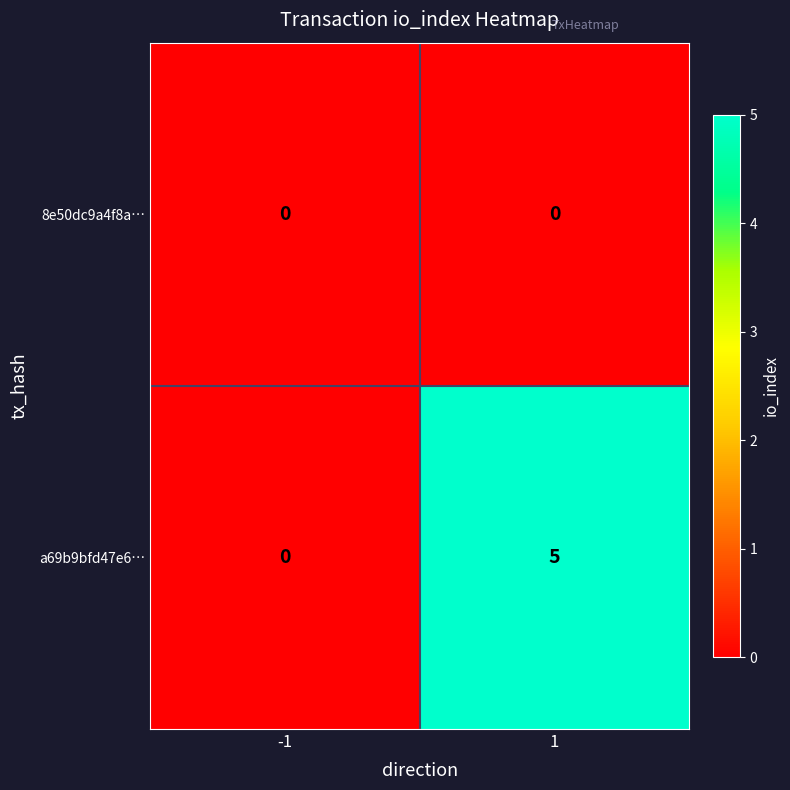

At which category is the sum across all series the highest?

1